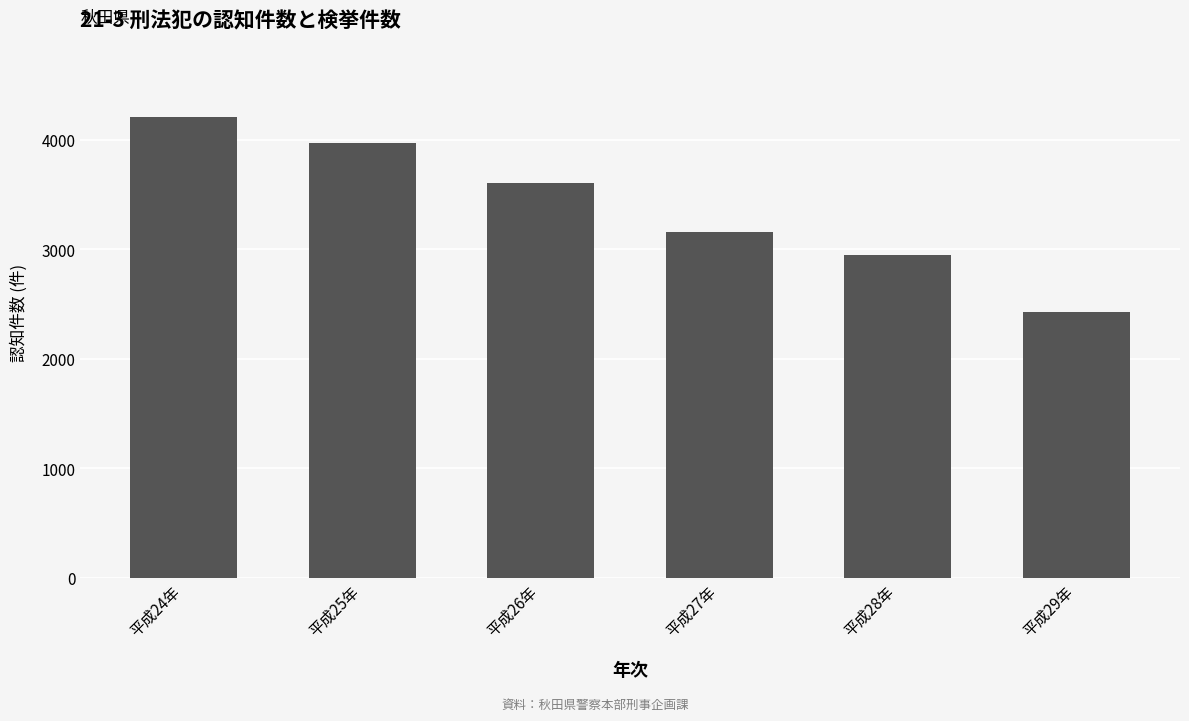

How many bars are there in total?

6